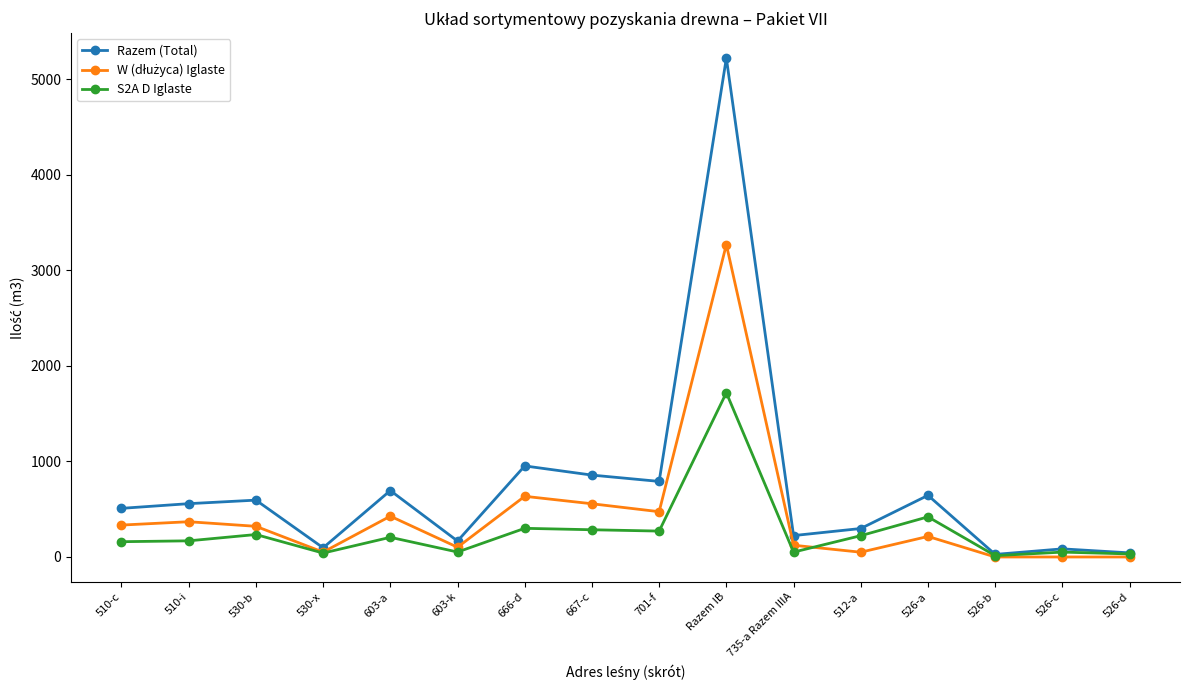

What is the difference between the maximum and second lowest values in the Razem (Total) series?

5178